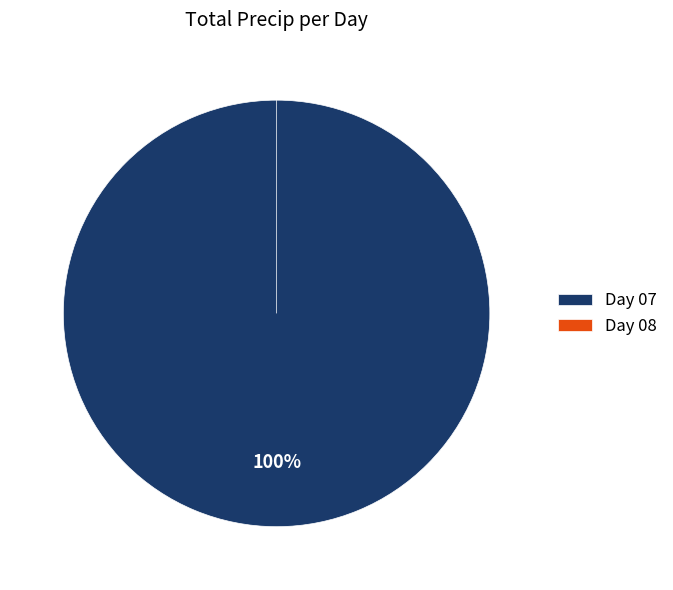

Combined, do 08 and 07 account for over 50%?

Yes